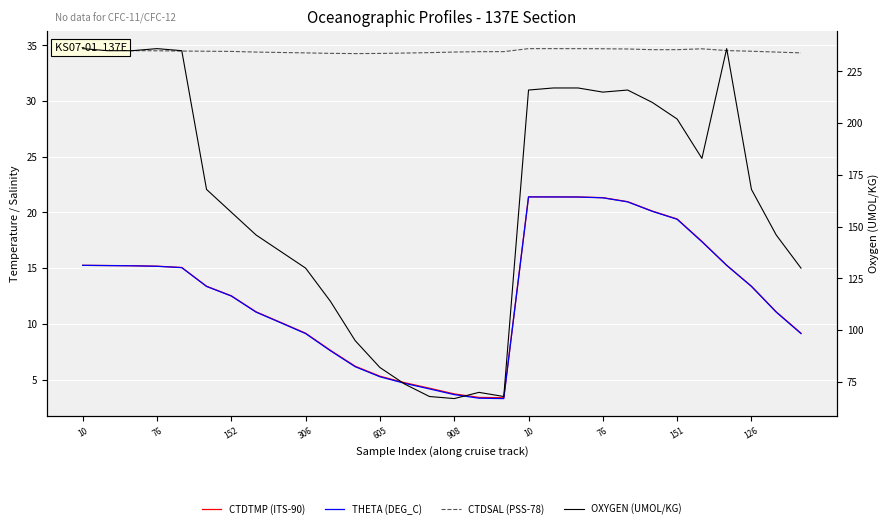

What is the label of the 8th point from the left?

76